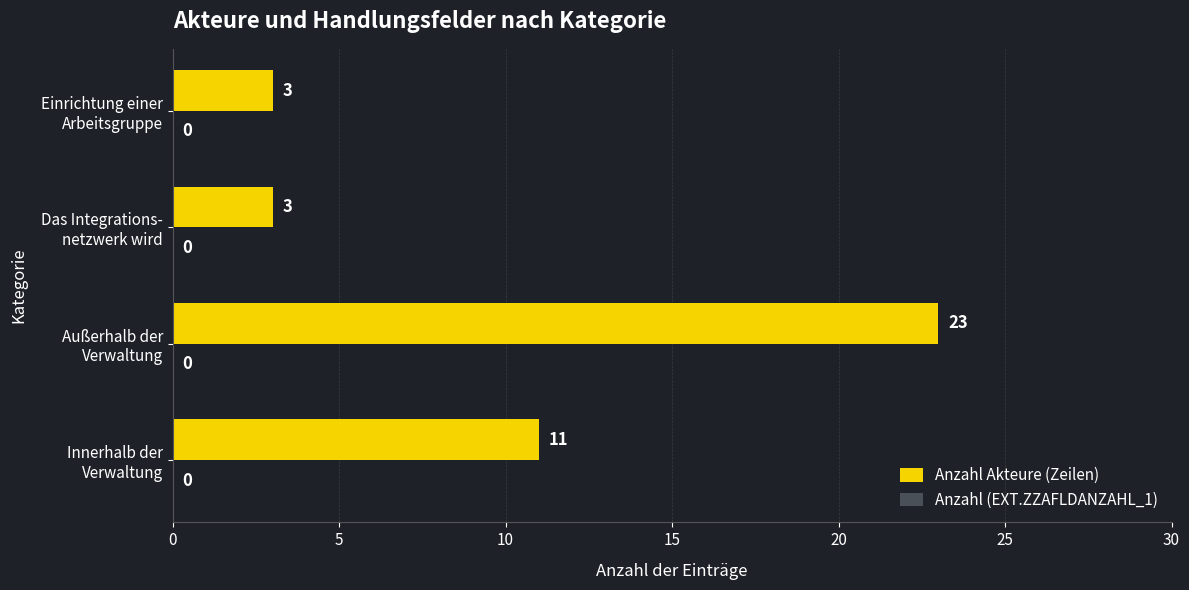

What is the greatest value displayed?

23